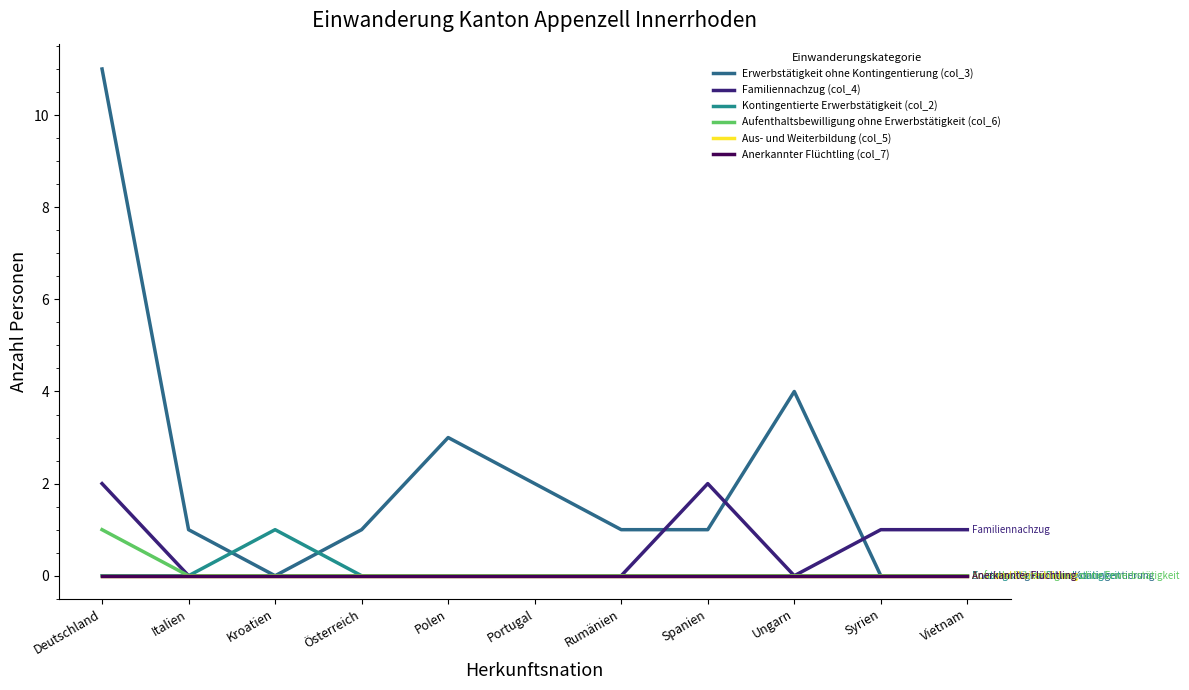

The Aus- und Weiterbildung (col_5) series shows 0 at Ungarn. True or false?

True